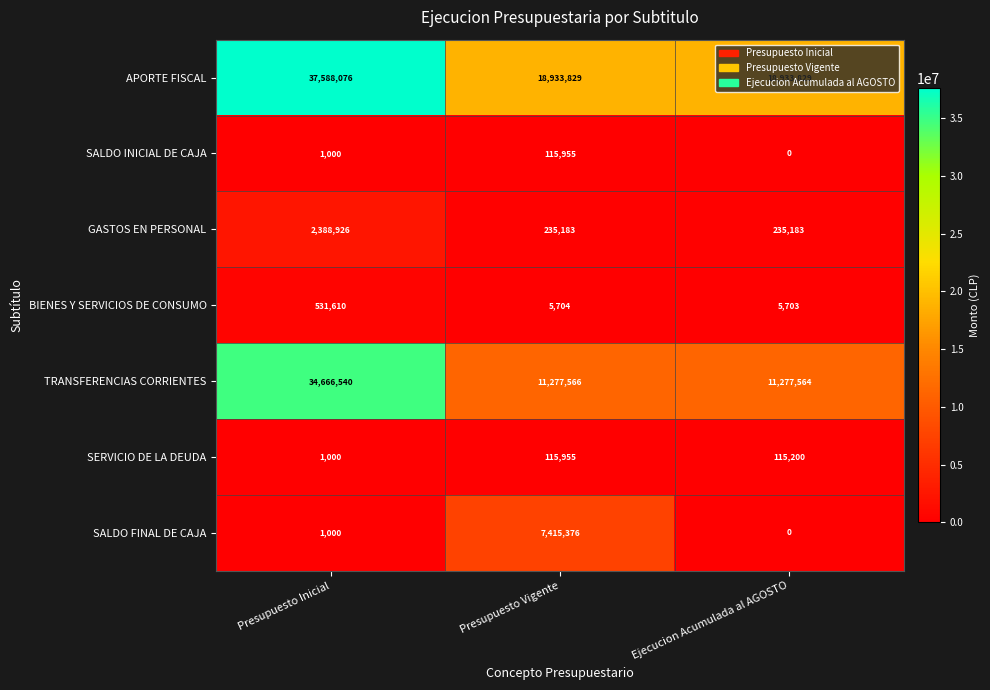

What value does the SERVICIO DE LA DEUDA series have at Ejecucion Acumulada al AGOSTO?

115200